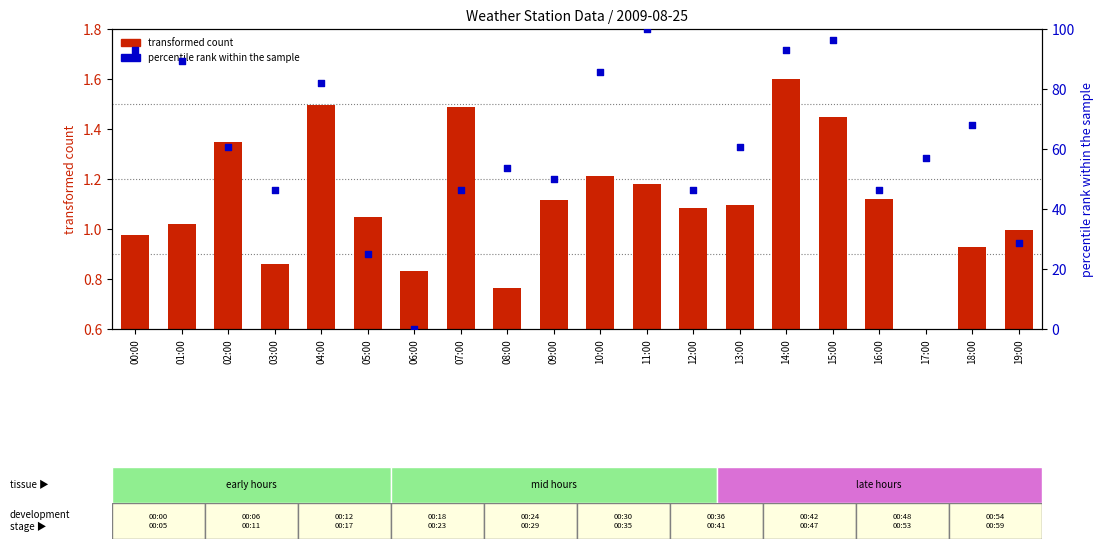

Which series has the largest total across all categories?

percentile rank within the sample